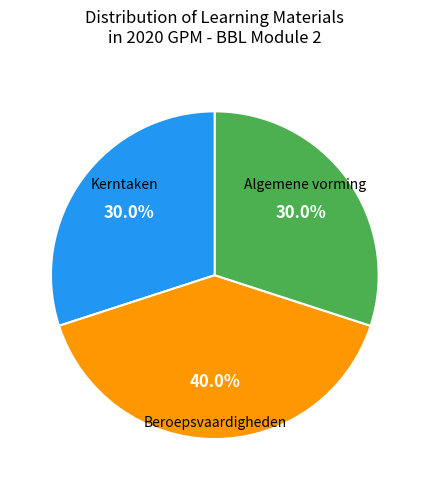

Is there a majority slice in this chart?

No